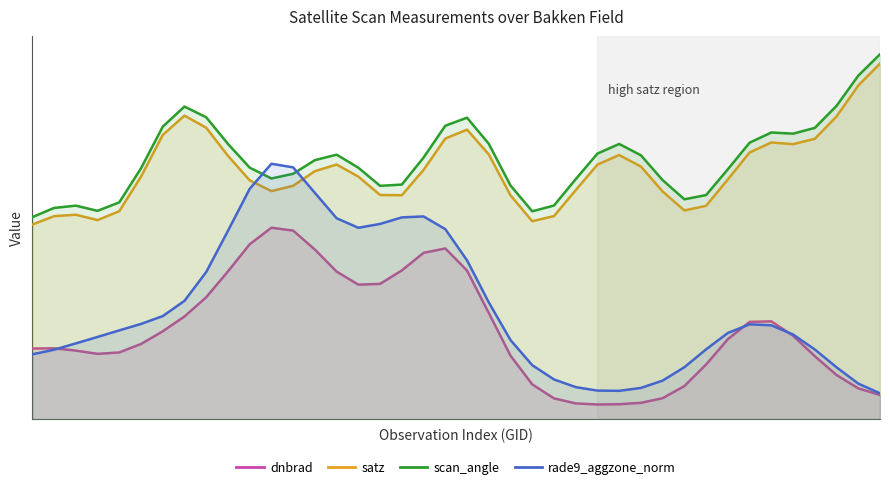

Reading left to right, what are all the values shown in this chart?

dnbrad: 0.2	0.2	0.2	0.1	0.2	0.2	0.2	0.2	0.3	0.3	0.4	0.4	0.4	0.4	0.3	0.3	0.3	0.3	0.4	0.4	0.3	0.2	0.1	0.1	0.0	0.0	0.0	0.0	0.0	0.0	0.1	0.1	0.2	0.2	0.2	0.2	0.1	0.1	0.1	0.1
satz: 0.4	0.5	0.5	0.4	0.5	0.5	0.6	0.7	0.7	0.6	0.5	0.5	0.5	0.6	0.6	0.5	0.5	0.5	0.6	0.6	0.7	0.6	0.5	0.4	0.5	0.5	0.6	0.6	0.6	0.5	0.5	0.5	0.5	0.6	0.6	0.6	0.6	0.7	0.8	0.8
scan_angle: 0.5	0.5	0.5	0.5	0.5	0.6	0.7	0.7	0.7	0.6	0.6	0.5	0.6	0.6	0.6	0.6	0.5	0.5	0.6	0.7	0.7	0.6	0.5	0.5	0.5	0.5	0.6	0.6	0.6	0.5	0.5	0.5	0.6	0.6	0.6	0.6	0.7	0.7	0.8	0.8
rade9_aggzone_norm: 0.1	0.2	0.2	0.2	0.2	0.2	0.2	0.3	0.3	0.4	0.5	0.6	0.6	0.5	0.5	0.4	0.4	0.5	0.5	0.4	0.4	0.3	0.2	0.1	0.1	0.1	0.1	0.1	0.1	0.1	0.1	0.2	0.2	0.2	0.2	0.2	0.2	0.1	0.1	0.1